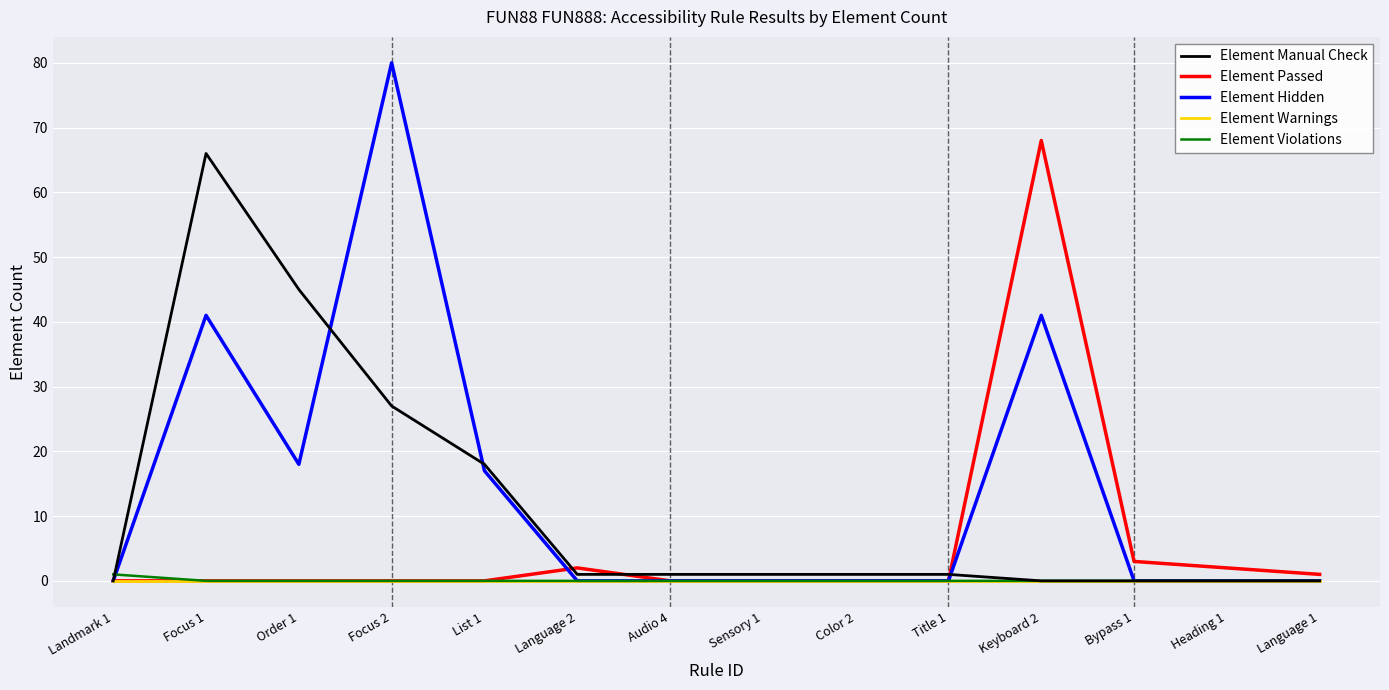

What is the average value of the Element Passed series?

5